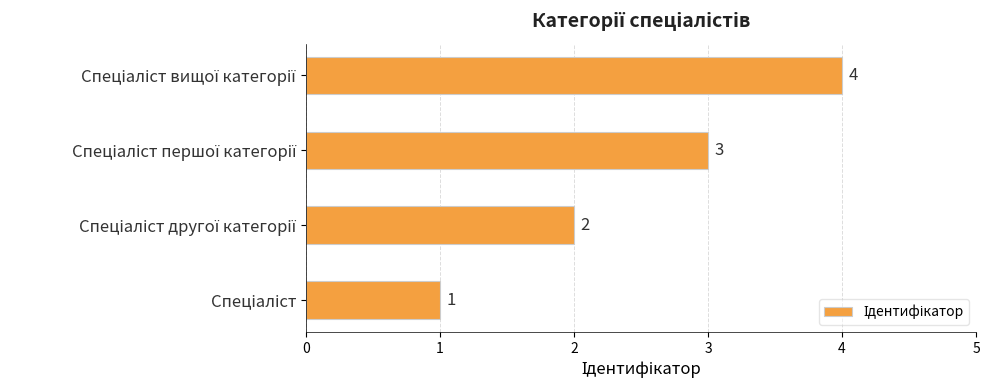

Does the chart contain any negative values?

No